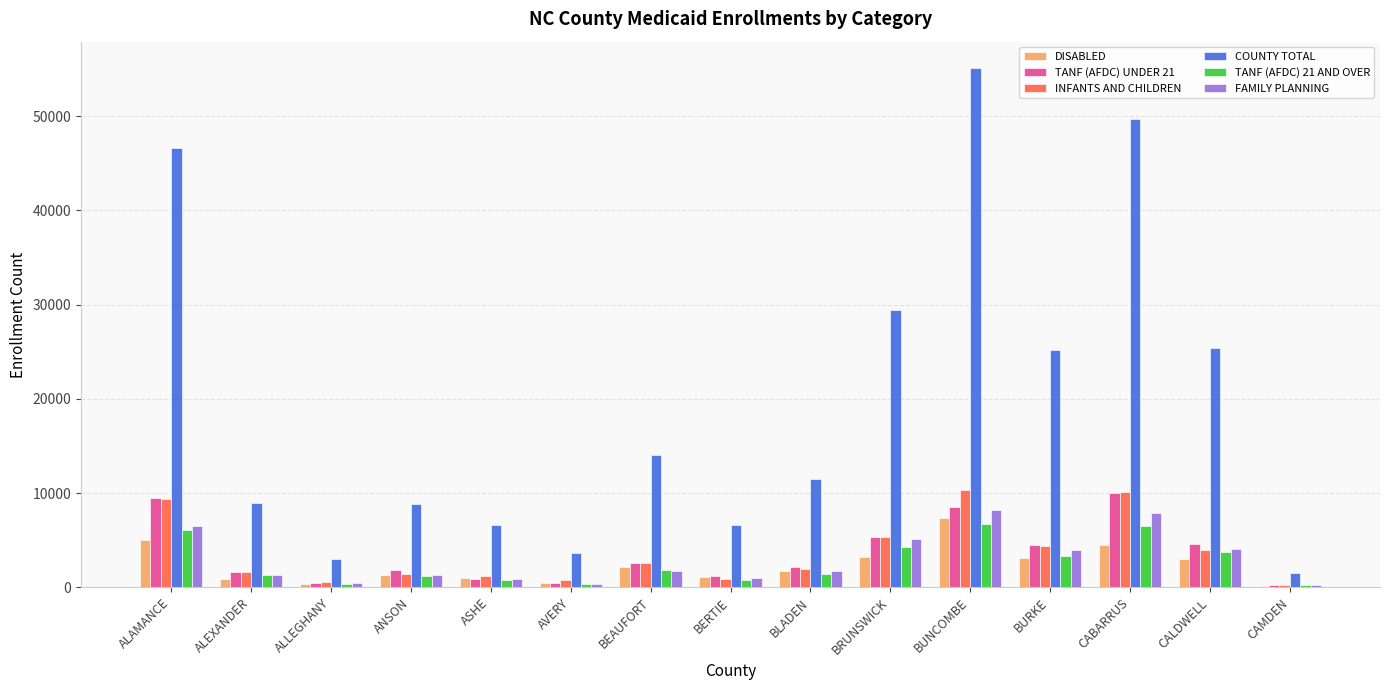

What is the sum of the INFANTS AND CHILDREN values at BLADEN and ALAMANCE?

11253